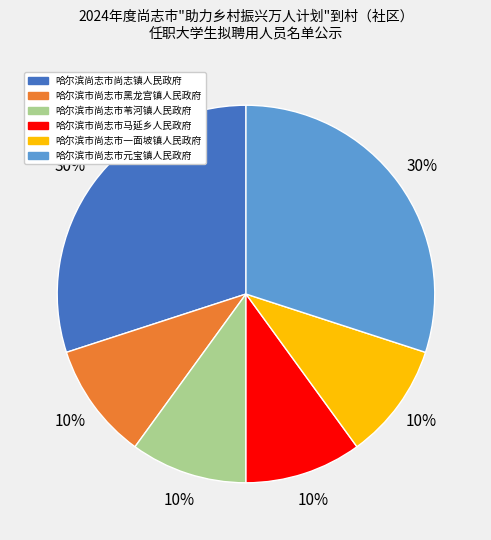

To the nearest percent, what portion does 哈尔滨市尚志市马延乡人民政府 represent?

10%